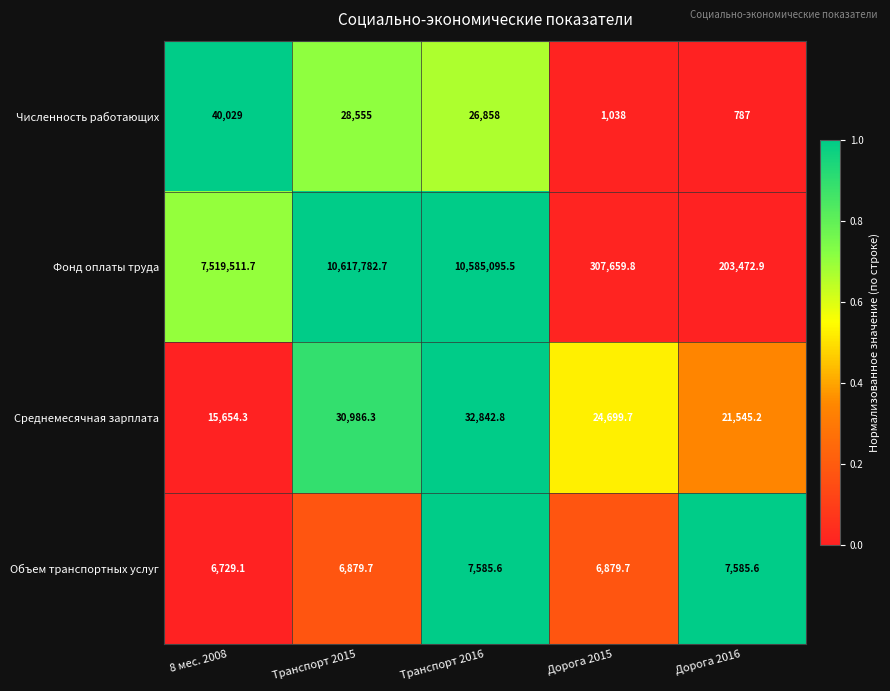

Which series has the widest spread of values?

Фонд оплаты труда